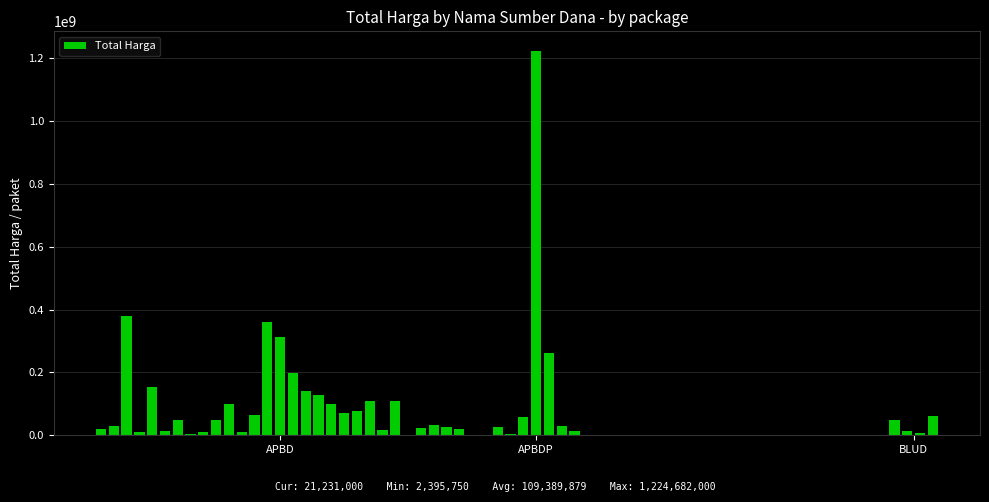

What is the maximum value shown in the chart?

1224682000